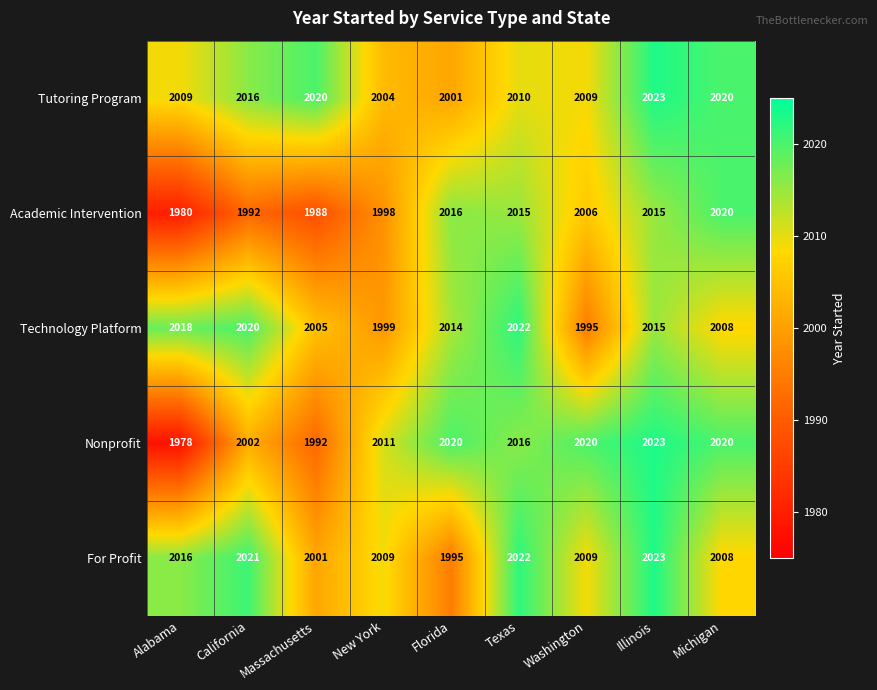

The value of Academic Intervention at Alabama is 2889. True or false?

False